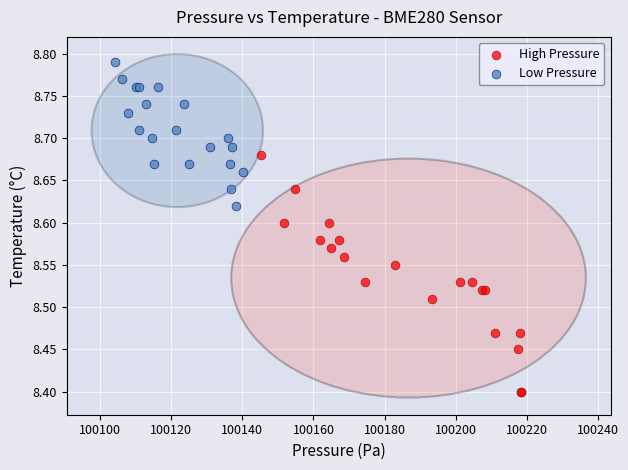

Which series has the largest Y range (max minus min)?

High Pressure